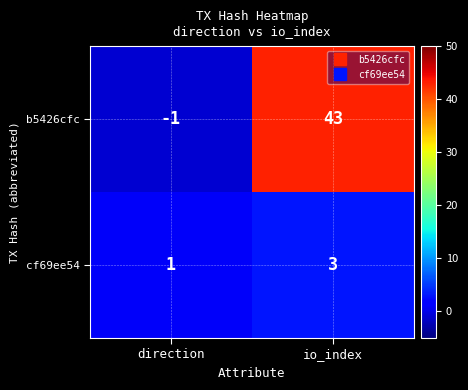

Is it true that b5426cfc equals 43 at io_index?

True